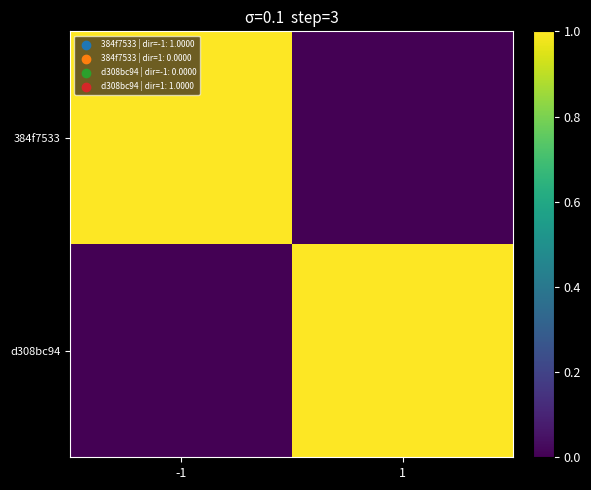

At how many categories does at least one series exceed 0?

2